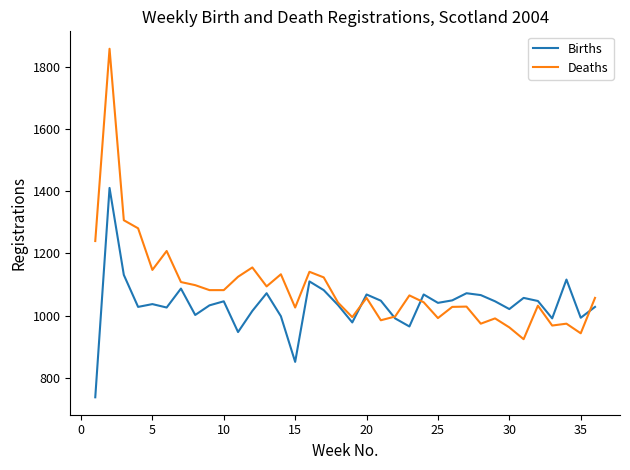

What is the minimum value shown in the chart?

737